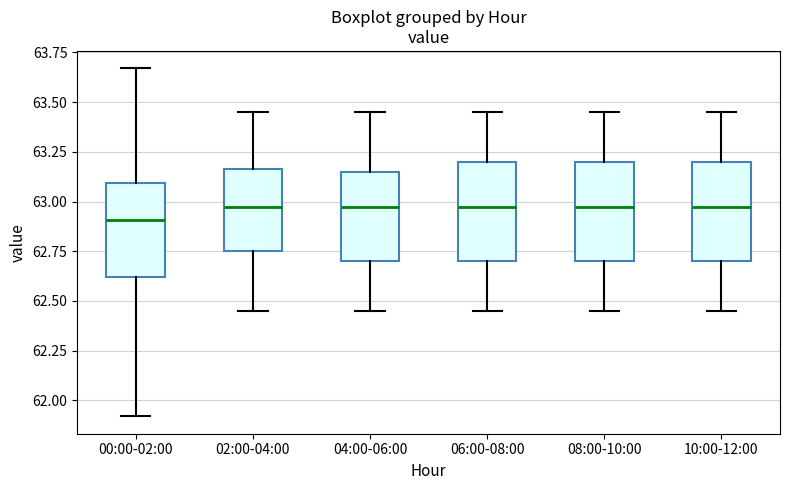

Reading left to right, read every box against the y-axis: the position of its median line, the range the box covers, and the ends of its whiskers. The values are not printed on the chart, so give them approximately, as read against the axis.

00:00-02:00: median 62.90, box 62.60 to 63.10, whiskers 61.90 to 63.65
02:00-04:00: median 63.00, box 62.75 to 63.15, whiskers 62.45 to 63.45
04:00-06:00: median 63.00, box 62.70 to 63.15, whiskers 62.45 to 63.45
06:00-08:00: median 63.00, box 62.70 to 63.20, whiskers 62.45 to 63.45
08:00-10:00: median 63.00, box 62.70 to 63.20, whiskers 62.45 to 63.45
10:00-12:00: median 63.00, box 62.70 to 63.20, whiskers 62.45 to 63.45